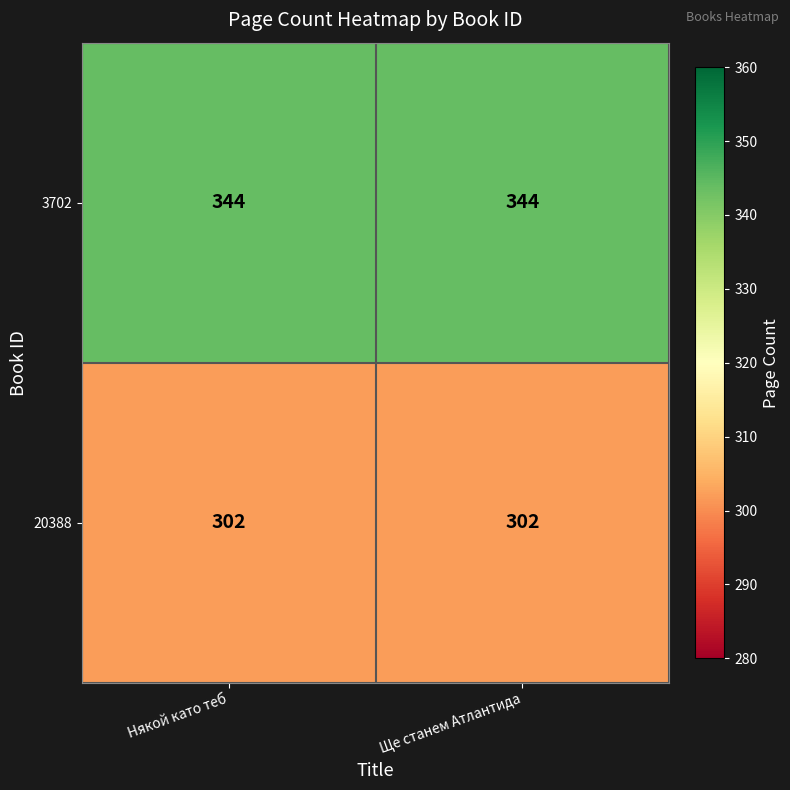

What is the total value across all series at Някой като теб?

646